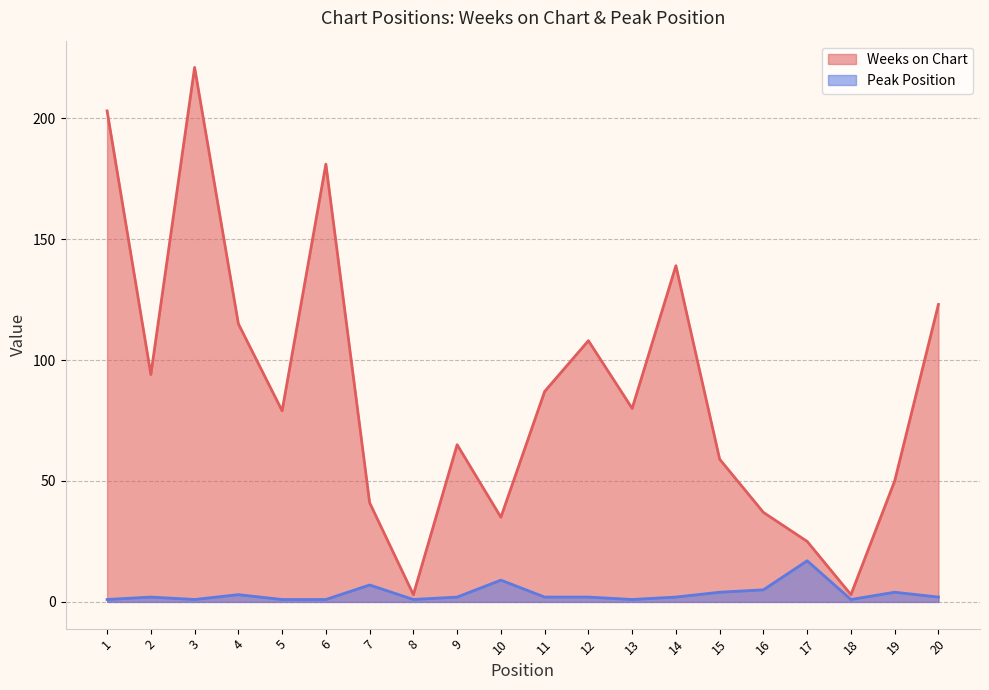

How many series are shown in this chart?

2